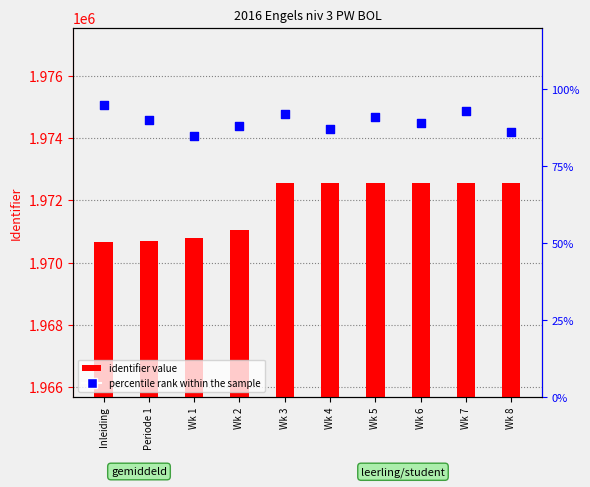

At which category is the sum across all series the highest?

Wk 7